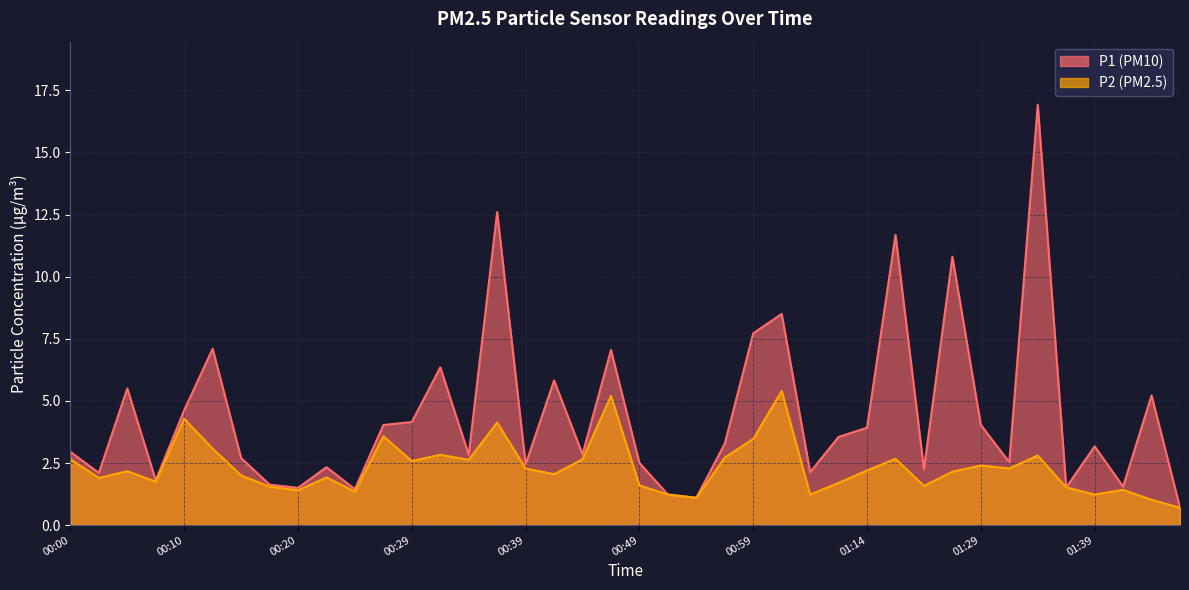

The P2 series shows 4.3 at 00:56. True or false?

False